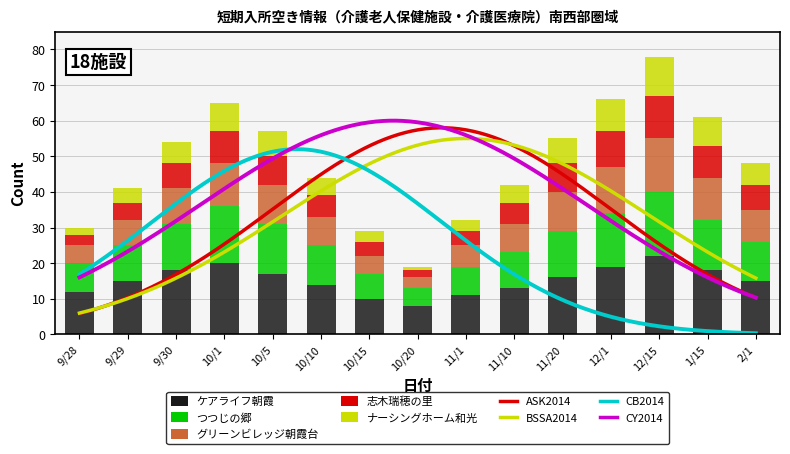

The ナーシングホーム和光 series shows 4 at 12/1. True or false?

False